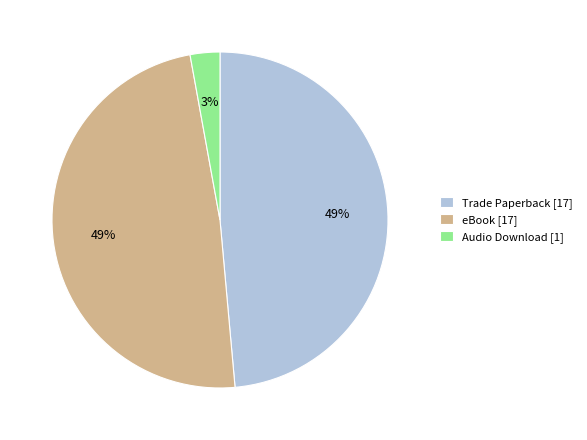

To the nearest percent, what is the average slice percentage?

33%